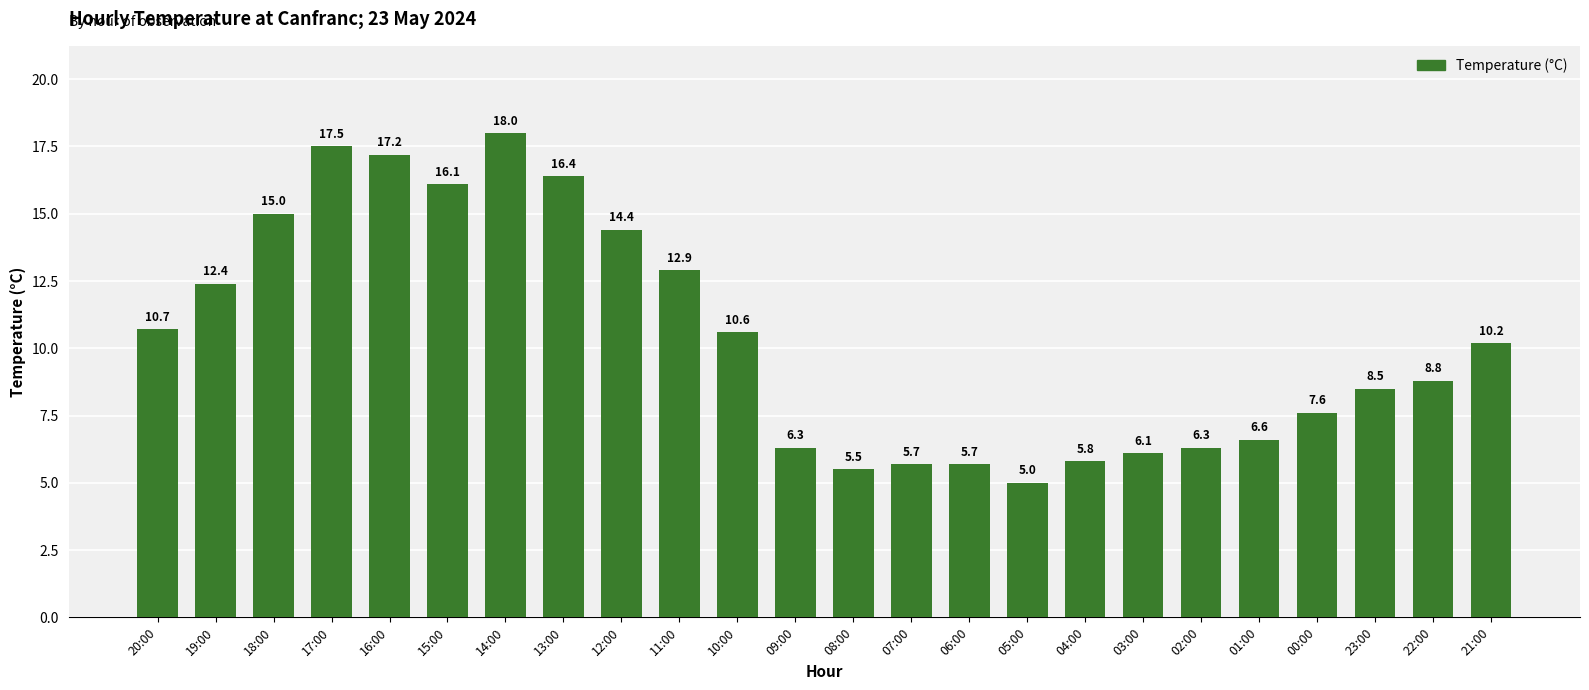

Reading left to right, list all the values displayed in this chart.

10.7	12.4	15.0	17.5	17.2	16.1	18.0	16.4	14.4	12.9	10.6	6.3	5.5	5.7	5.7	5.0	5.8	6.1	6.3	6.6	7.6	8.5	8.8	10.2